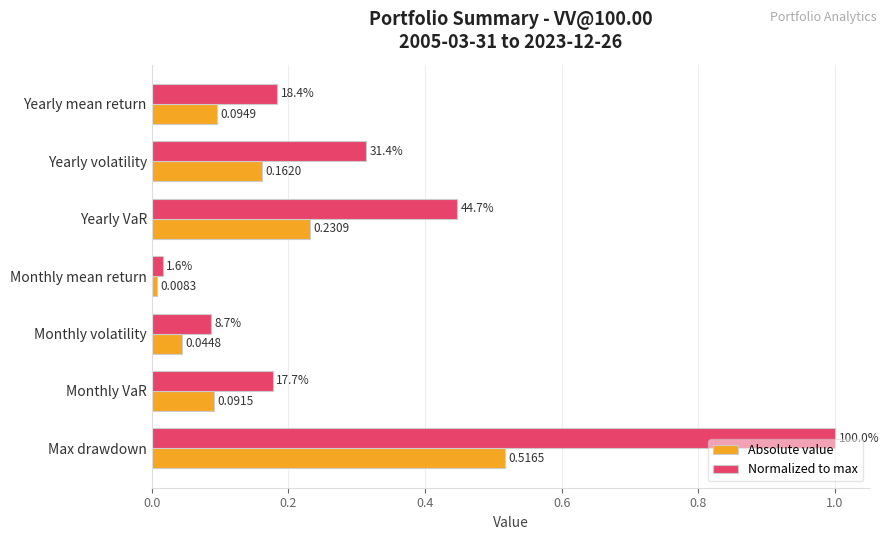

At which category is the sum across all series the highest?

Max drawdown